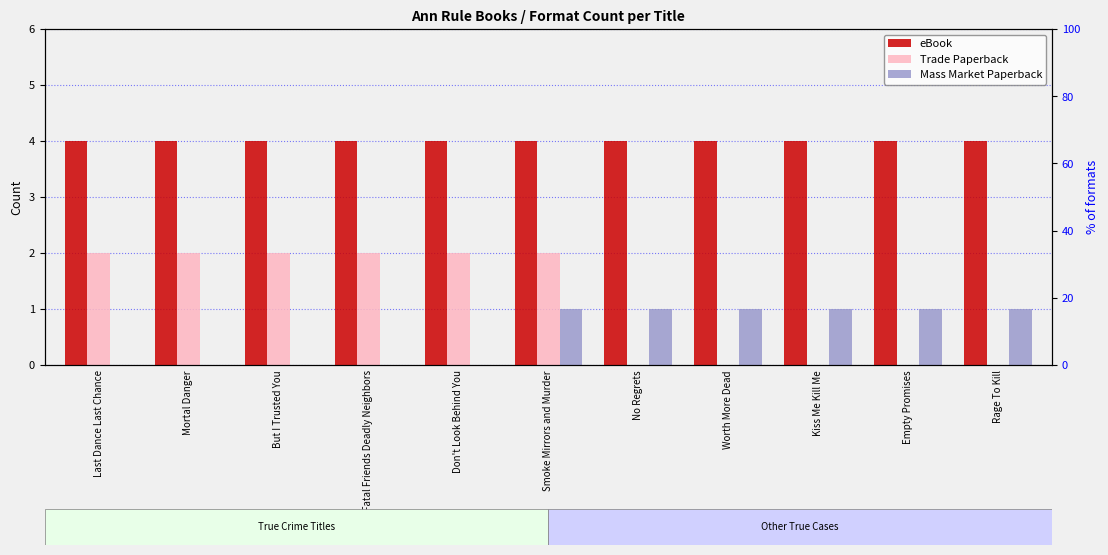

The Mass Market Paperback series shows -1 at Don't Look Behind You. True or false?

False